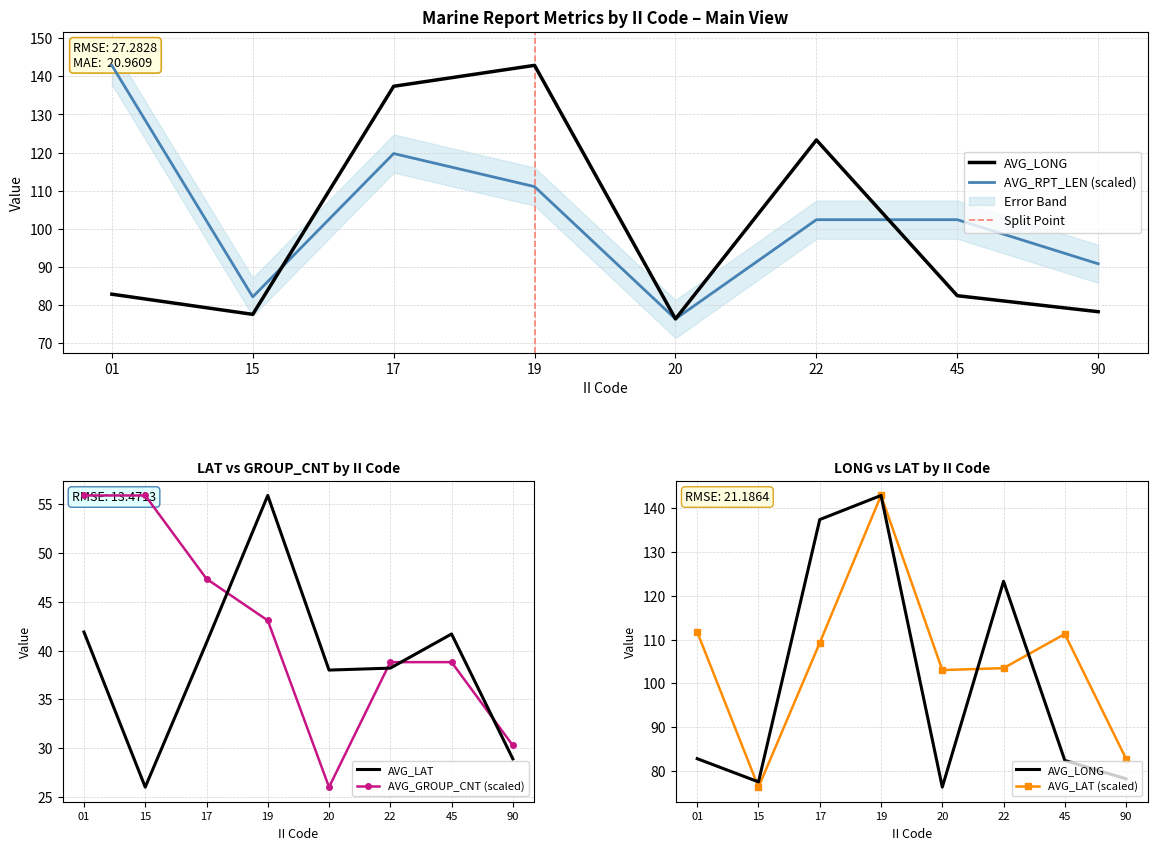

What is the value of the AVG_RPT_LEN point at the 7th from the left?

102.4